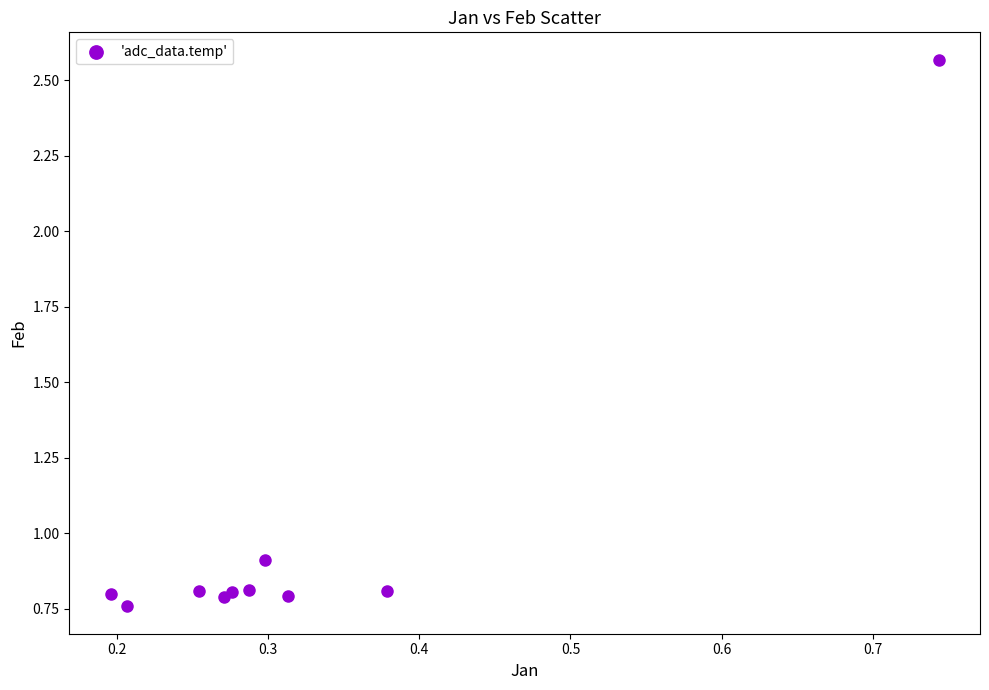

What Y value in the scatter plot is closest to 1?

0.9